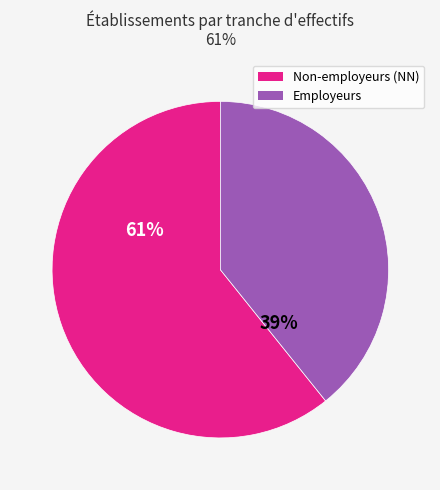

Does any single category account for the majority?

Yes